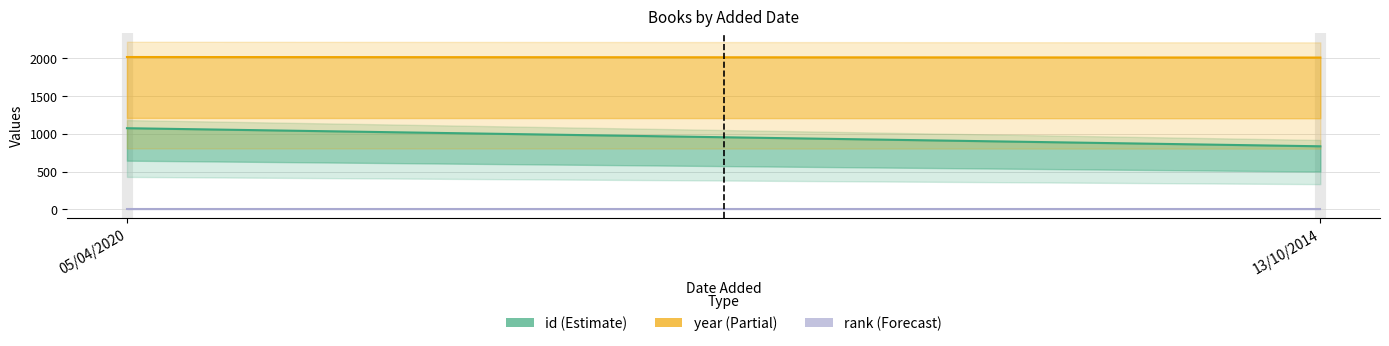

Which series has the largest total across all categories?

year